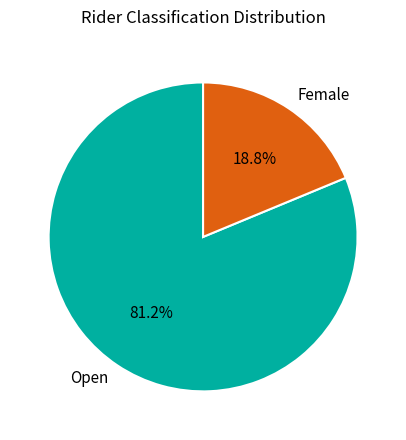

Approximately how many times larger is the value at Open compared to Female?

4.3